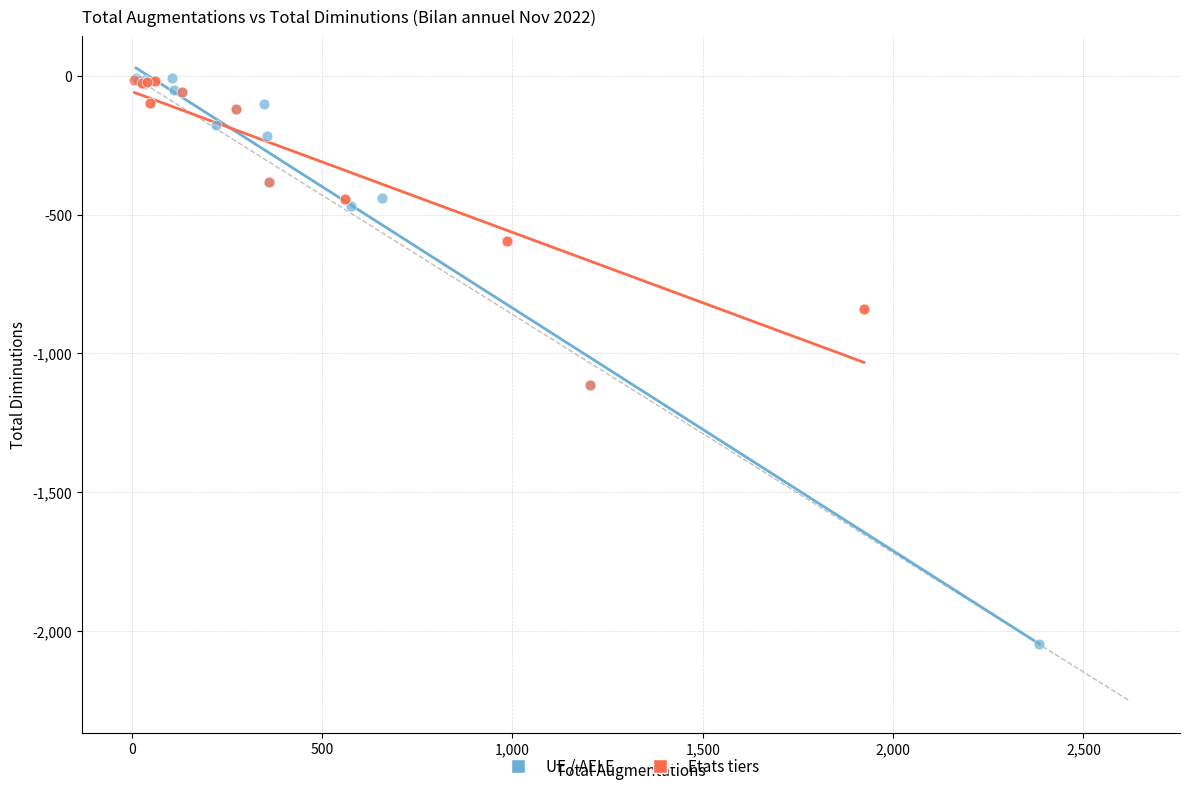

Which series has the widest spread of Y values?

UE / AELE